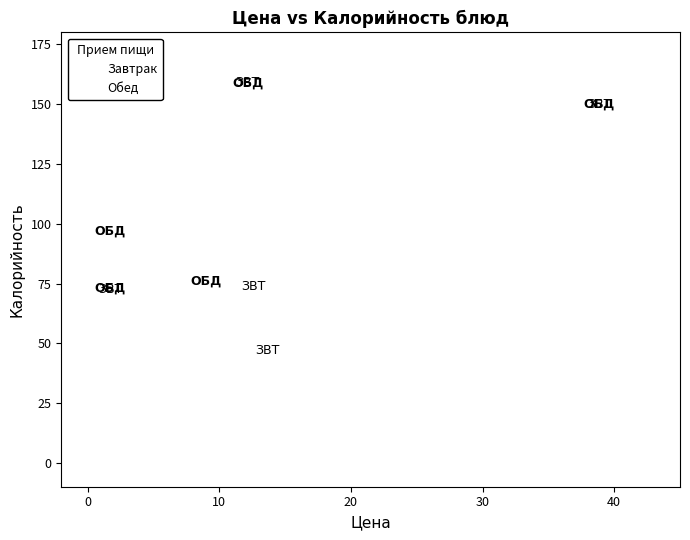

Which series has the widest spread of Y values?

Завтрак